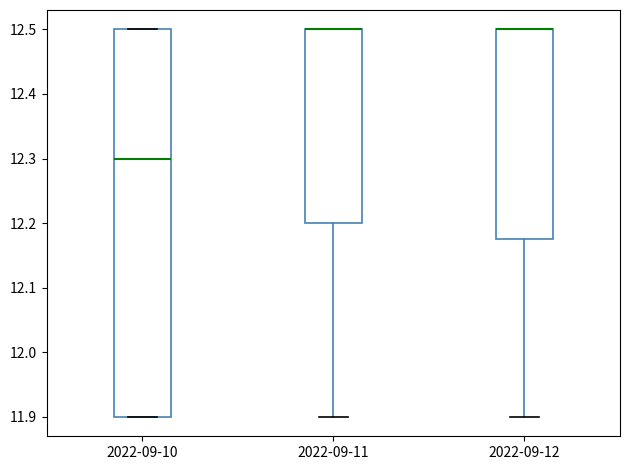

Comparing the boxes themselves (not the whiskers), which one is the tallest?

2022-09-10